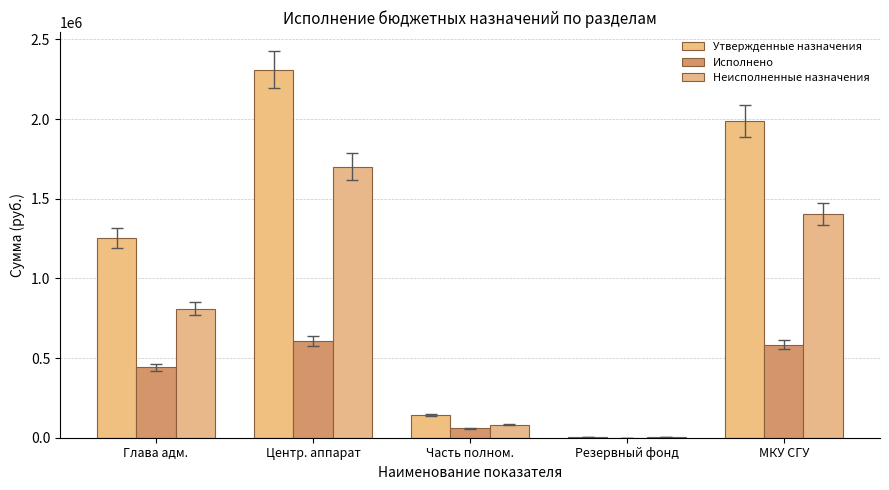

Which series has the largest range (max minus min)?

Утвержденные назначения